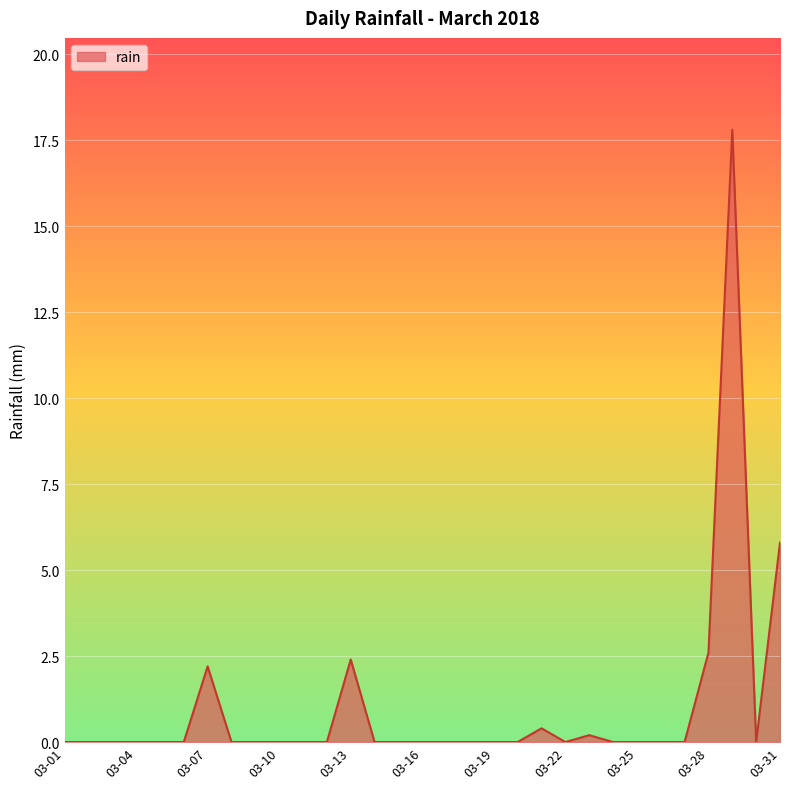

True or false: there are more than 1 points higher than both neighbors.

True